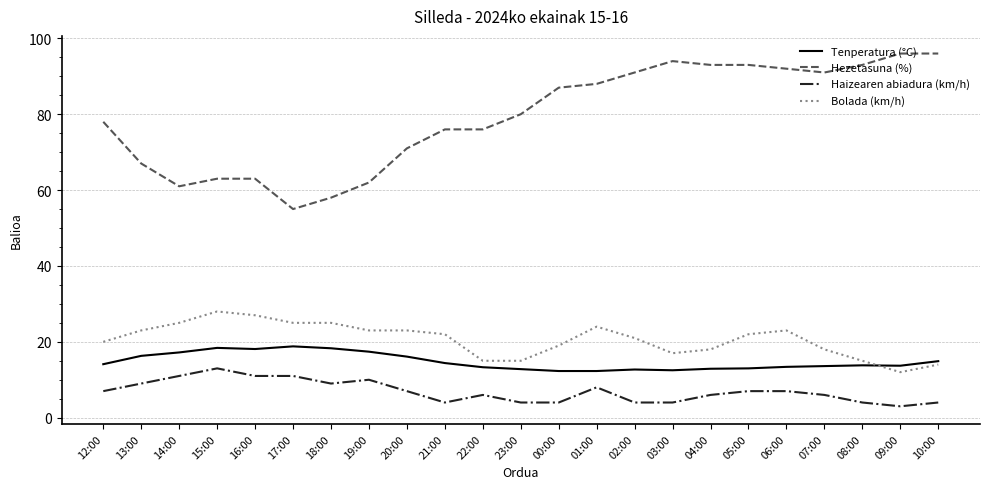

Between 22:00 and 06:00, which series saw the biggest shift?

Hezetasuna (%)